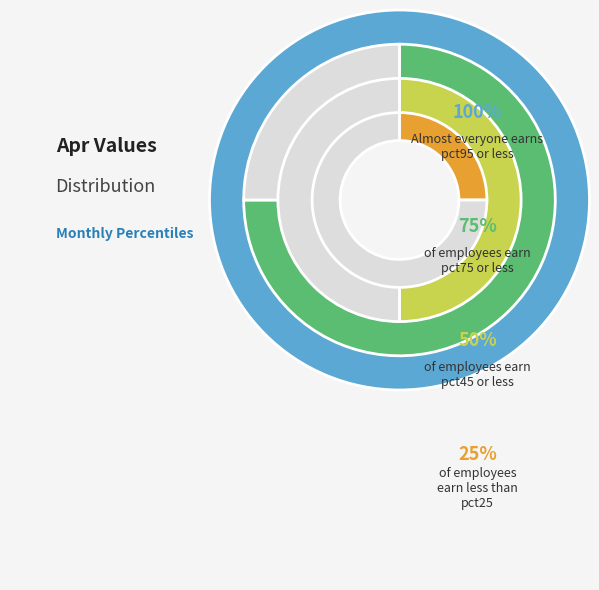

The pct95 slice represents 33% of the pie. True or false?

False